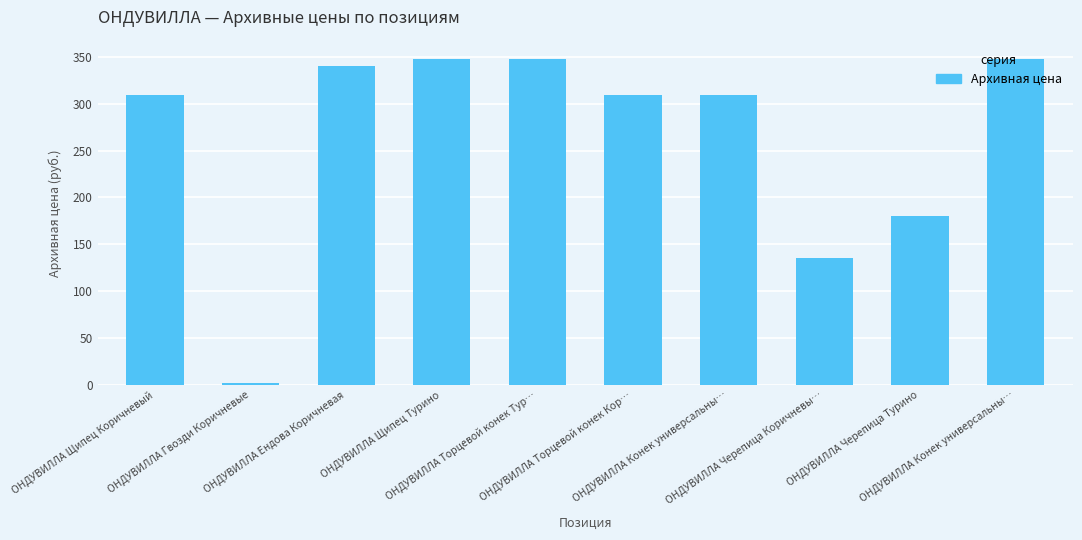

Rank the categories by value from highest to lowest.

ОНДУВИЛЛА Щипец Турино, ОНДУВИЛЛА Торцевой конек Тур…, ОНДУВИЛЛА Конек универсальны…, ОНДУВИЛЛА Ендова Коричневая, ОНДУВИЛЛА Щипец Коричневый, ОНДУВИЛЛА Торцевой конек Кор…, ОНДУВИЛЛА Конек универсальны…, ОНДУВИЛЛА Черепица Турино, ОНДУВИЛЛА Черепица Коричневы…, ОНДУВИЛЛА Гвозди Коричневые